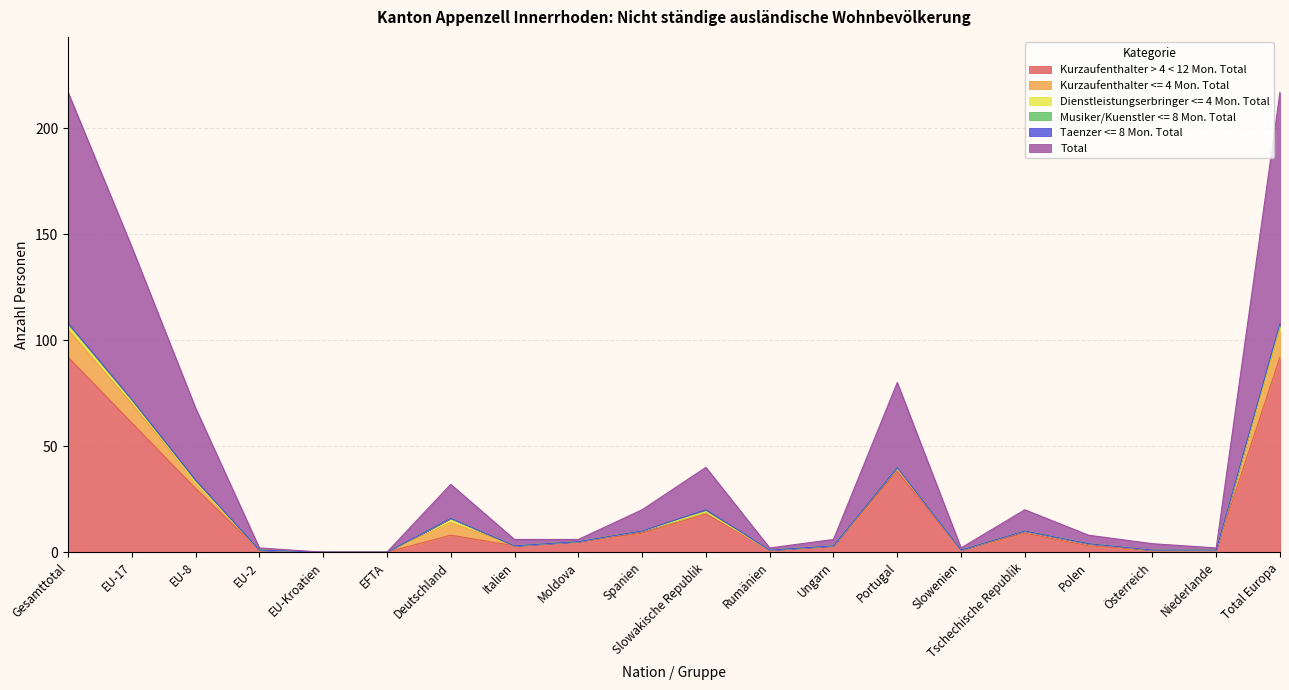

Reading left to right, extract all data points from this chart.

Kurzaufenthalter > 4 < 12 Mon. Total: 92	61	30	1	0	0	8	3	5	9	18	1	3	38	1	9	3	1	1	92
Kurzaufenthalter <= 4 Mon. Total: 13	9	3	0	0	0	6	0	0	1	1	0	0	2	0	1	1	0	0	13
Dienstleistungserbringer <= 4 Mon. Total: 2	2	0	0	0	0	2	0	0	0	0	0	0	0	0	0	0	0	0	2
Musiker/Kuenstler <= 8 Mon. Total: 1	0	1	0	0	0	0	0	0	0	1	0	0	0	0	0	0	0	0	1
Taenzer <= 8 Mon. Total: 0	0	0	0	0	0	0	0	0	0	0	0	0	0	0	0	0	0	0	0
Total: 109	72	34	1	0	0	16	3	1	10	20	1	3	40	1	10	4	3	1	109